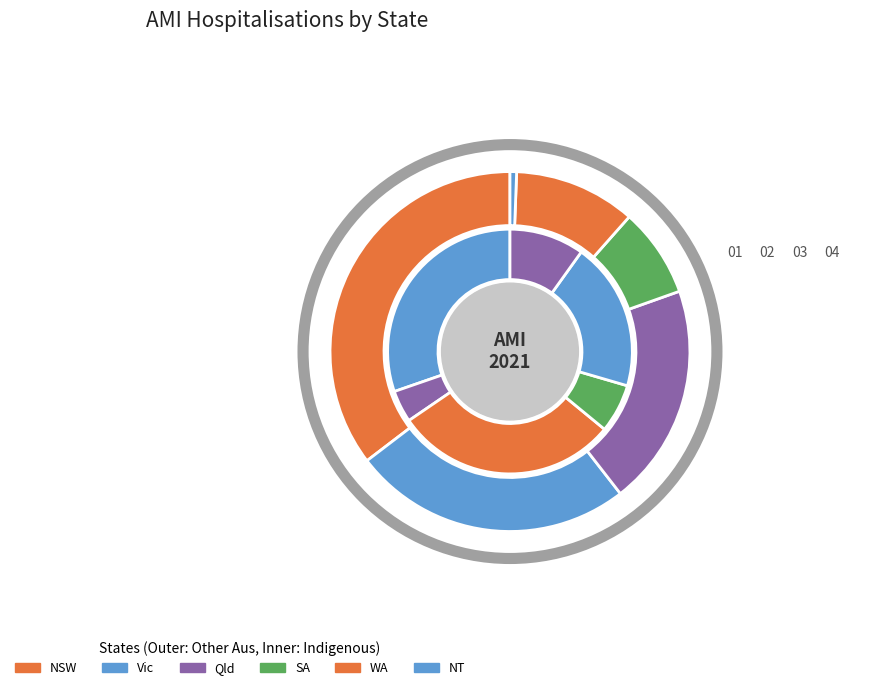

How many slices are in this pie chart?

2